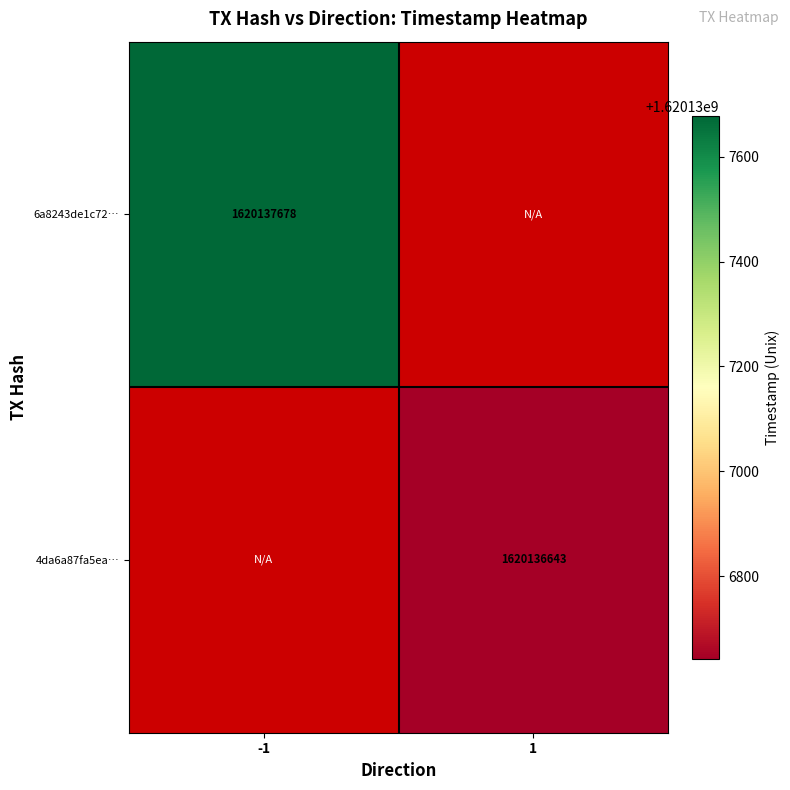

Which series changed the most between 0 and 1?

6a8243de1c722873ce4838937faac47d5c4afb2